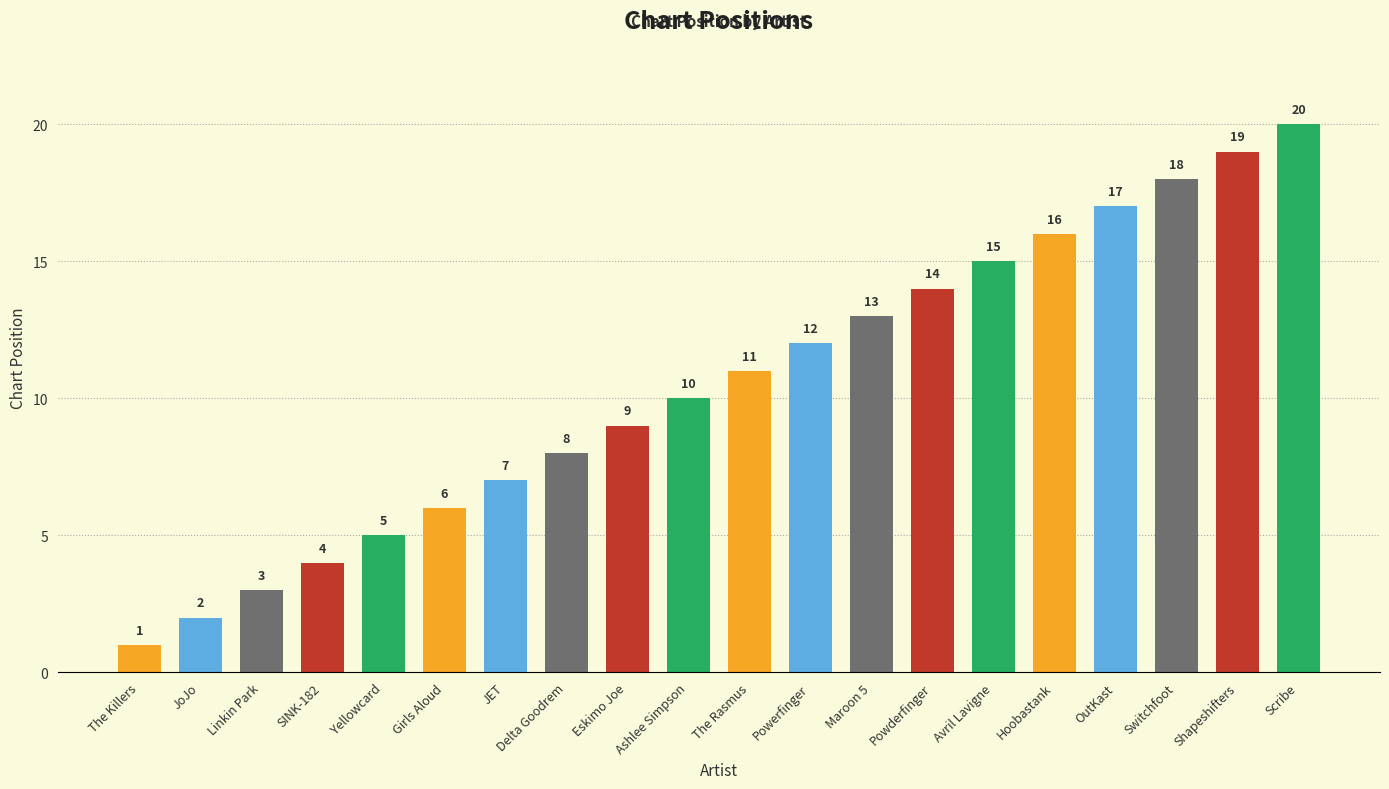

Approximately how many times larger is the value at SINK-182 compared to Yellowcard?

0.8